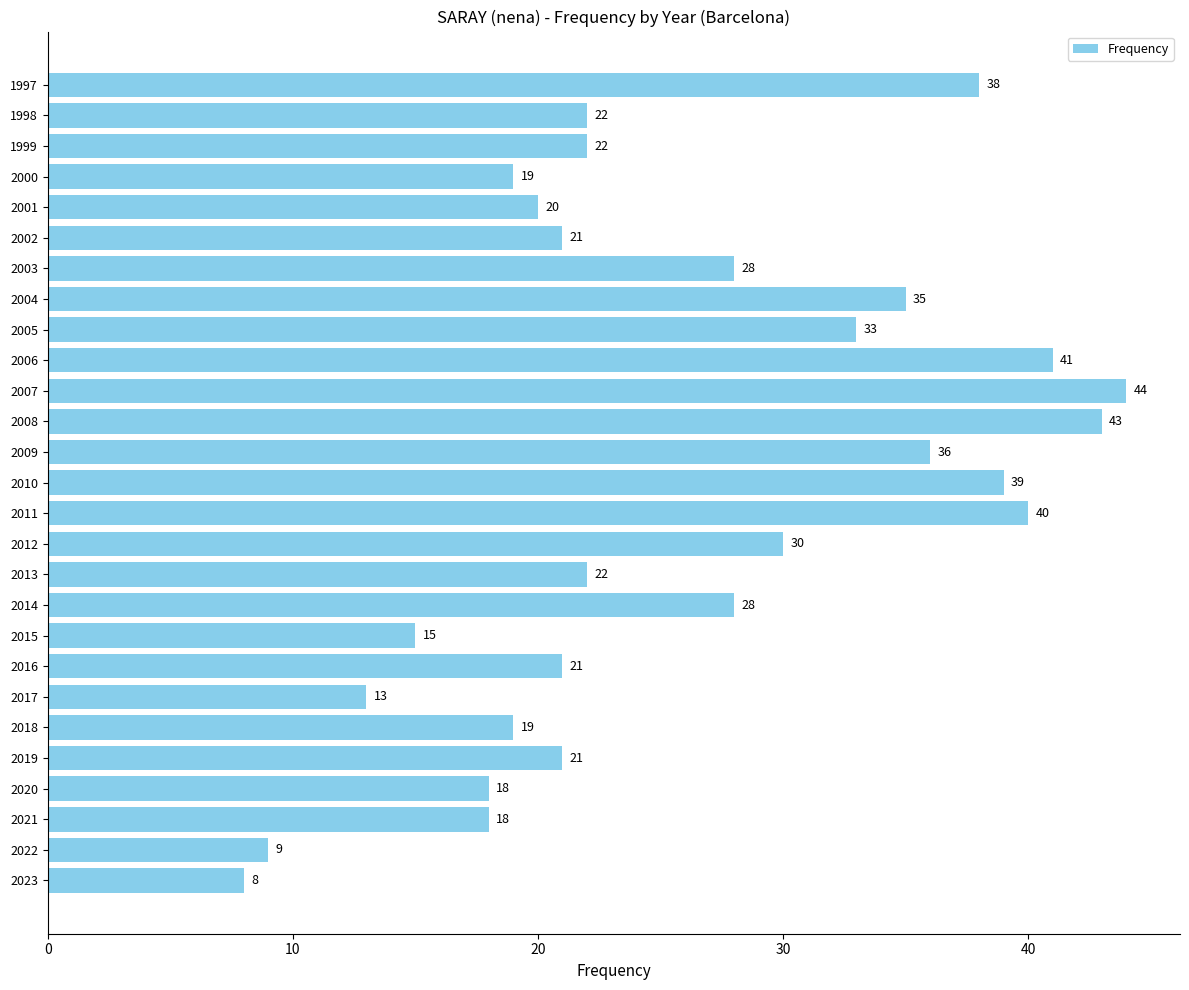

How many bars are there in total?

27